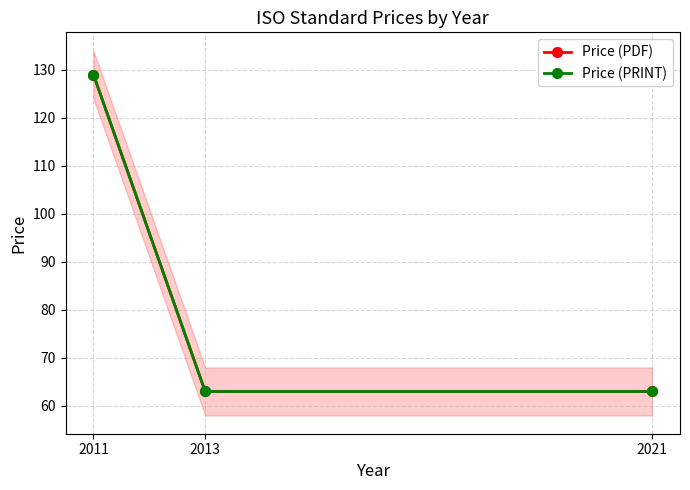

List the labels in order of Price (PDF) value, smallest first.

2013, 2021, 2011